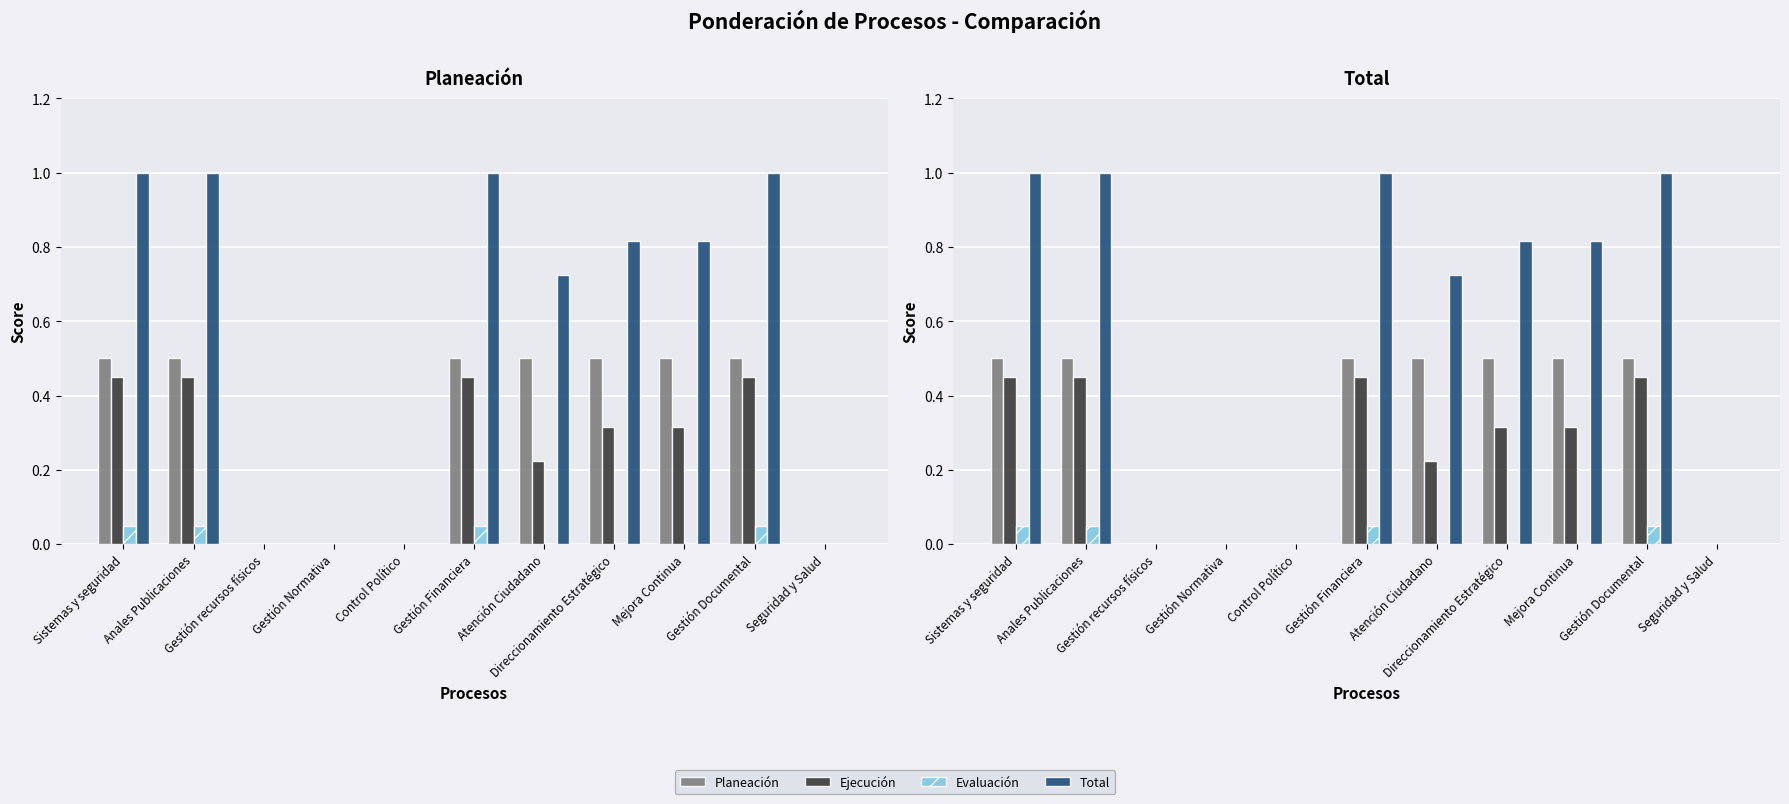

How many series are shown in this chart?

4